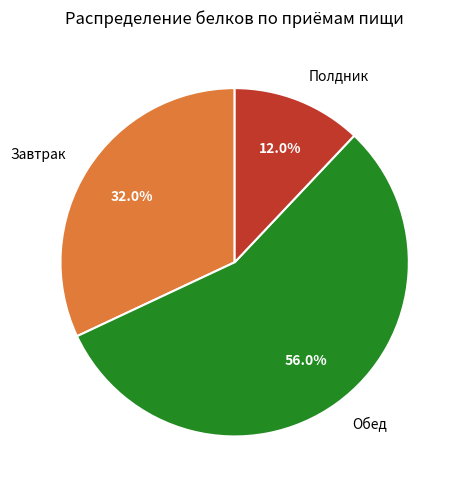

Does any single category account for the majority?

Yes